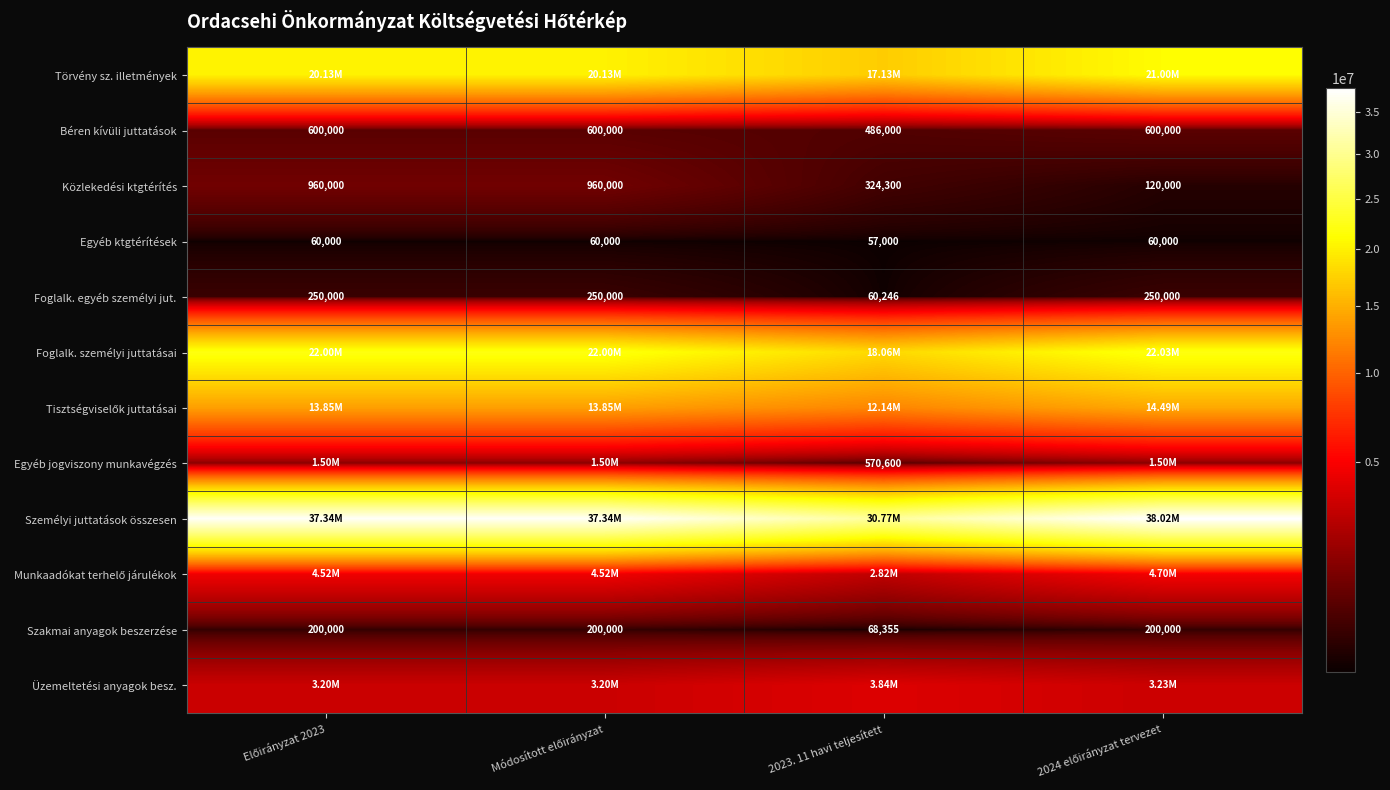

Is the value of Egyéb ktgtérítések at 2023. 11 havi teljesített greater than the value of Szakmai anyagok beszerzése at Előirányzat 2023?

No